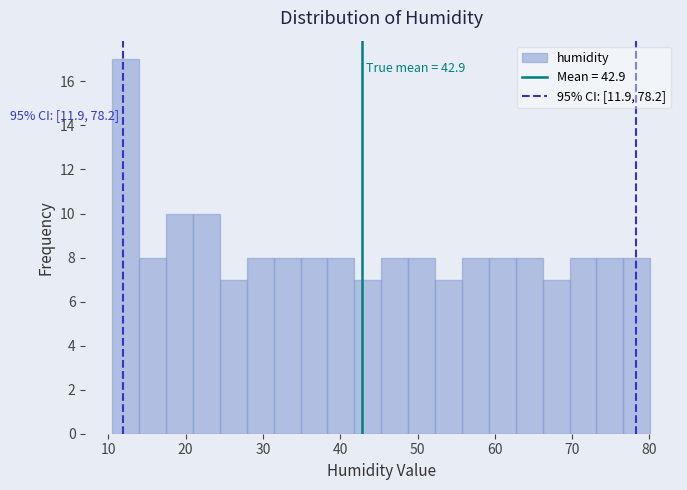

Around what value on the x-axis is the tallest bar? Give the approximate position of its centre, as read against the axis.

12